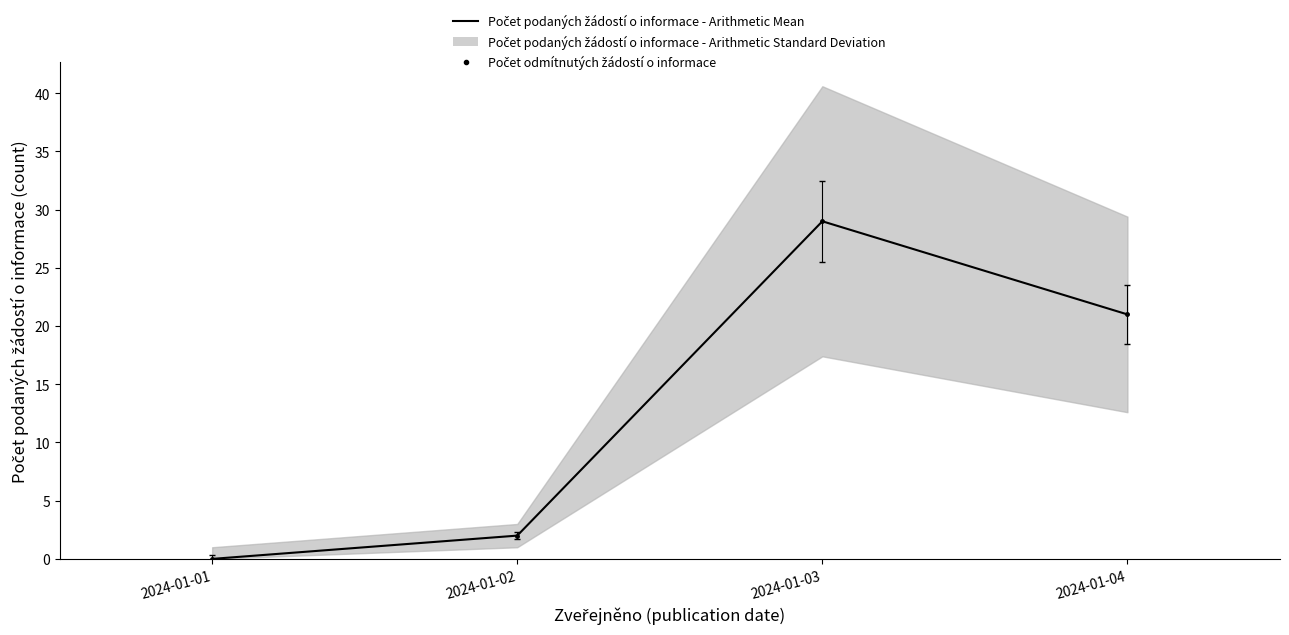

The value at 2024-01-01 is 0. True or false?

True